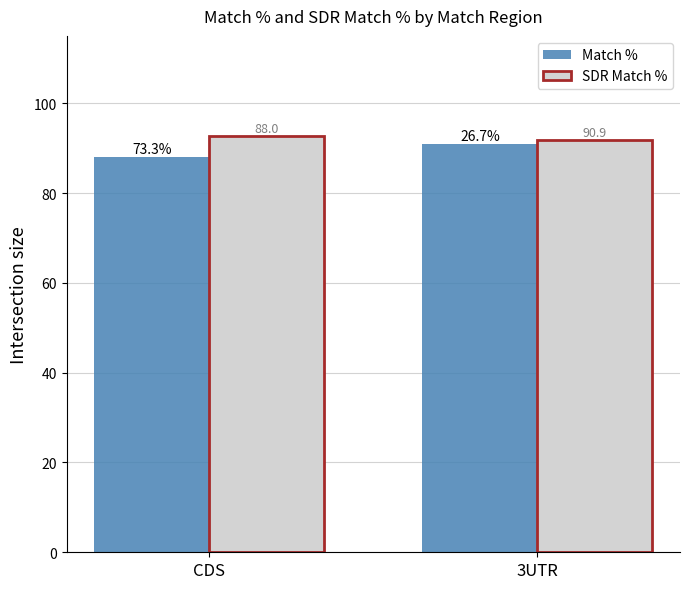

At which category is the sum across all series the highest?

3UTR